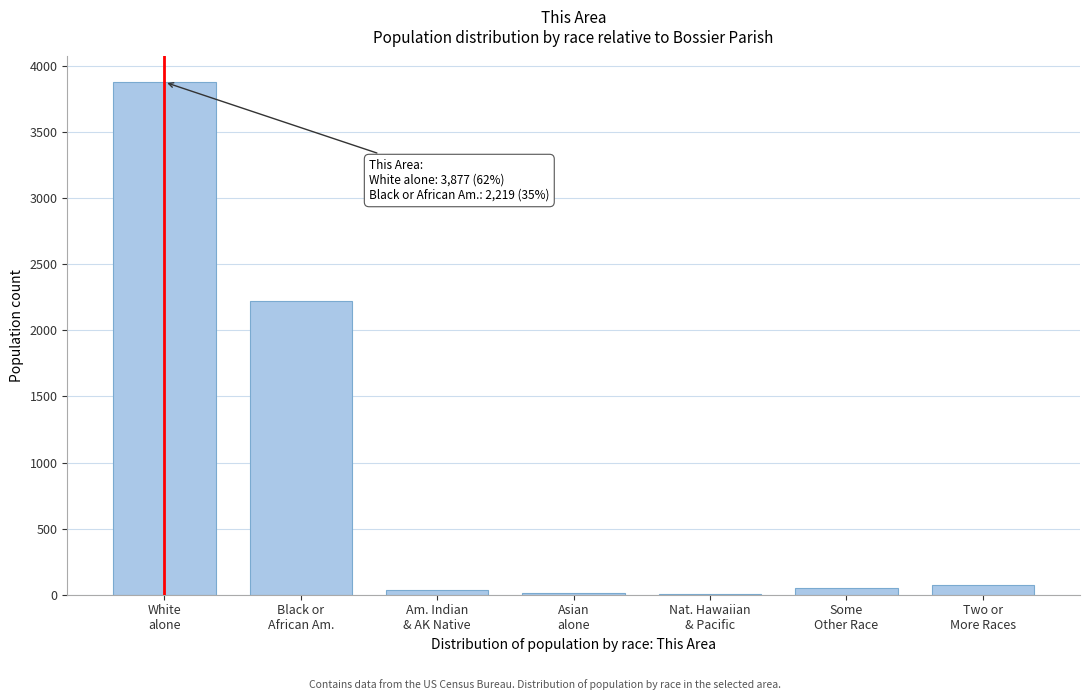

What is the greatest value displayed?

3877